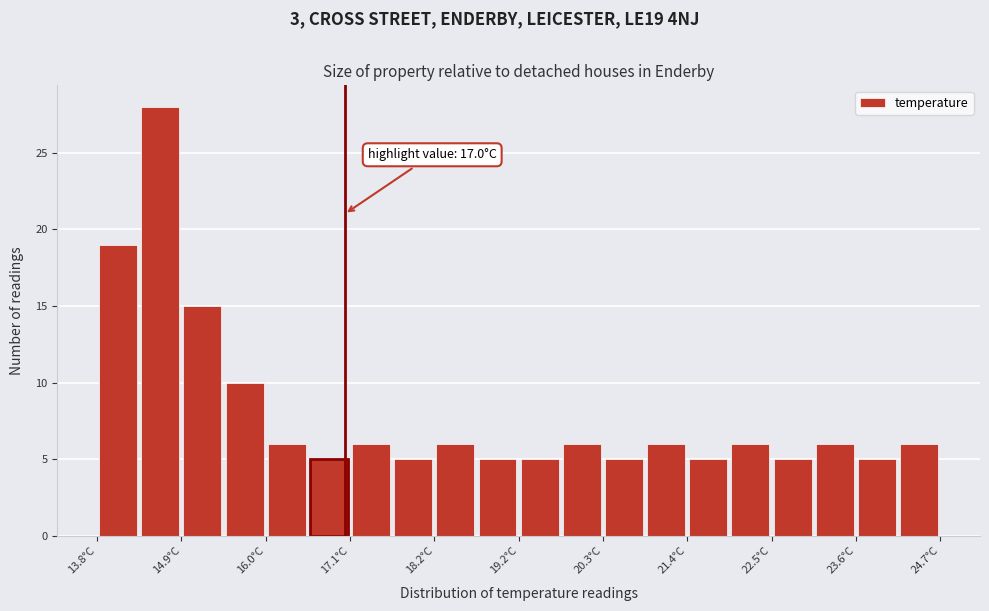

Around what value on the x-axis is the tallest bar? Give the approximate position of its centre, as read against the axis.

14.6